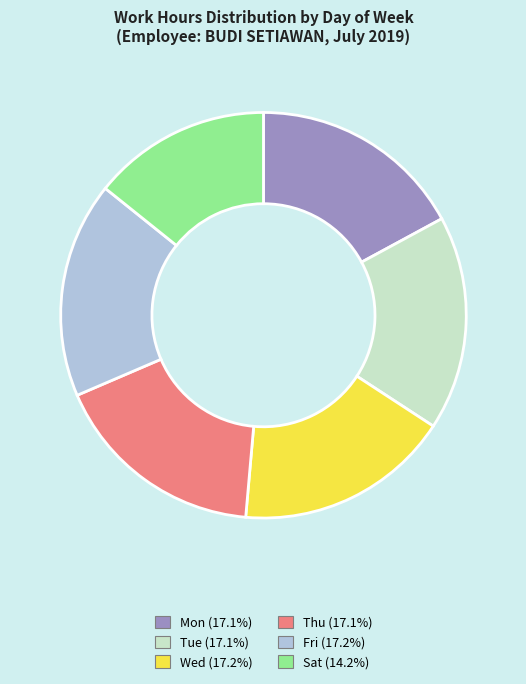

Does any single category account for the majority?

No